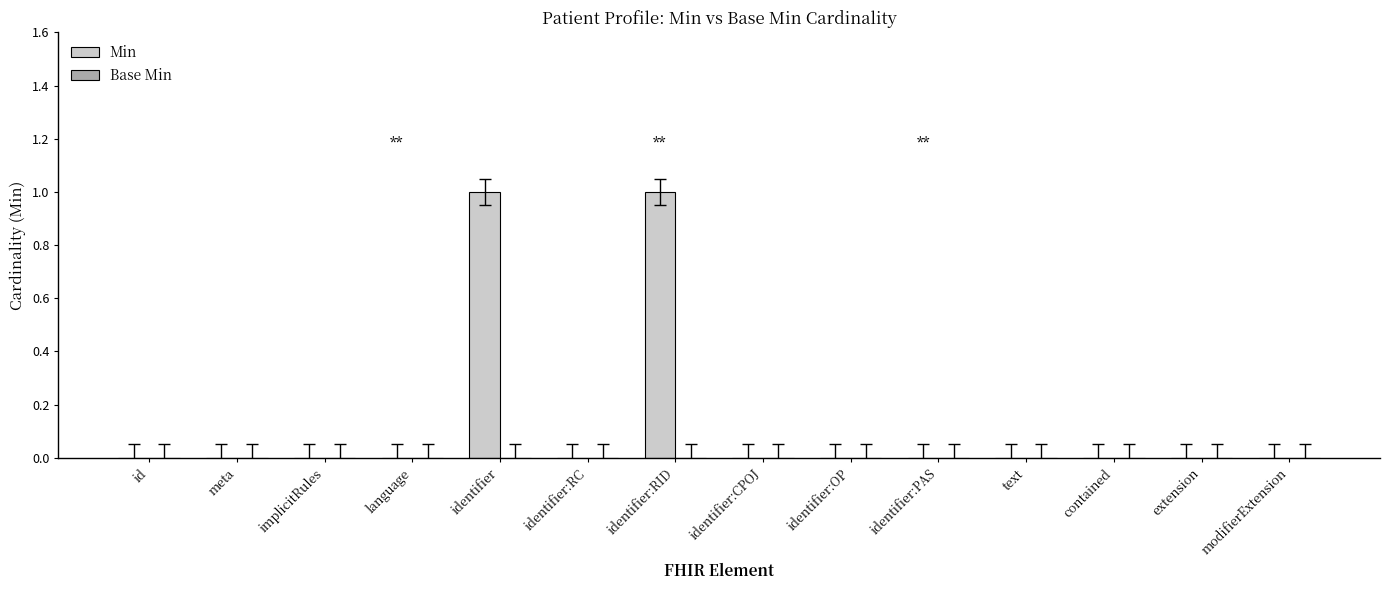

The chart shows a value of -1 at extension. True or false?

False